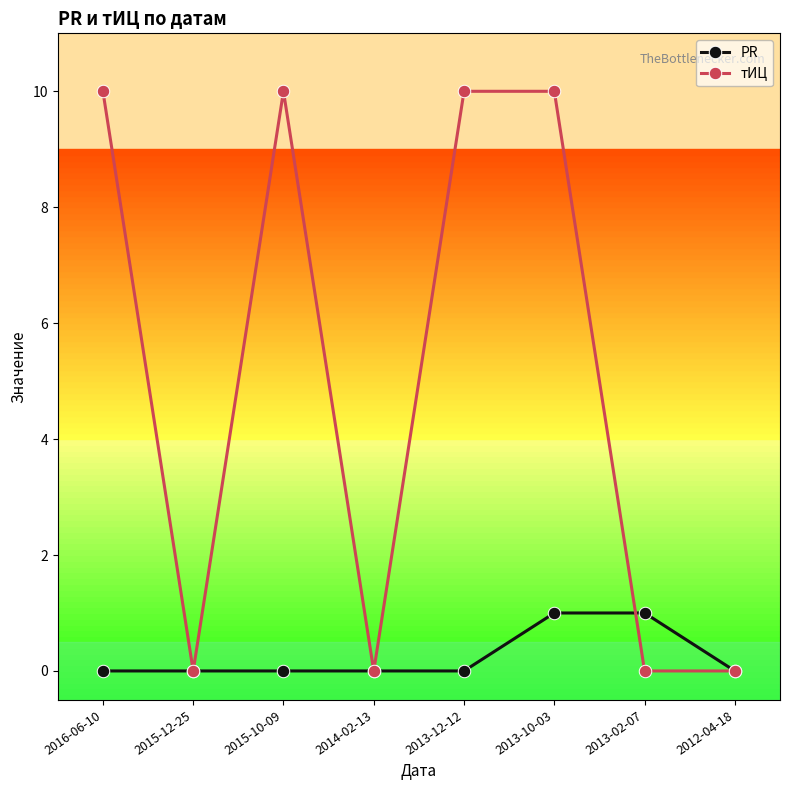

Which series has the widest spread of values?

тИЦ